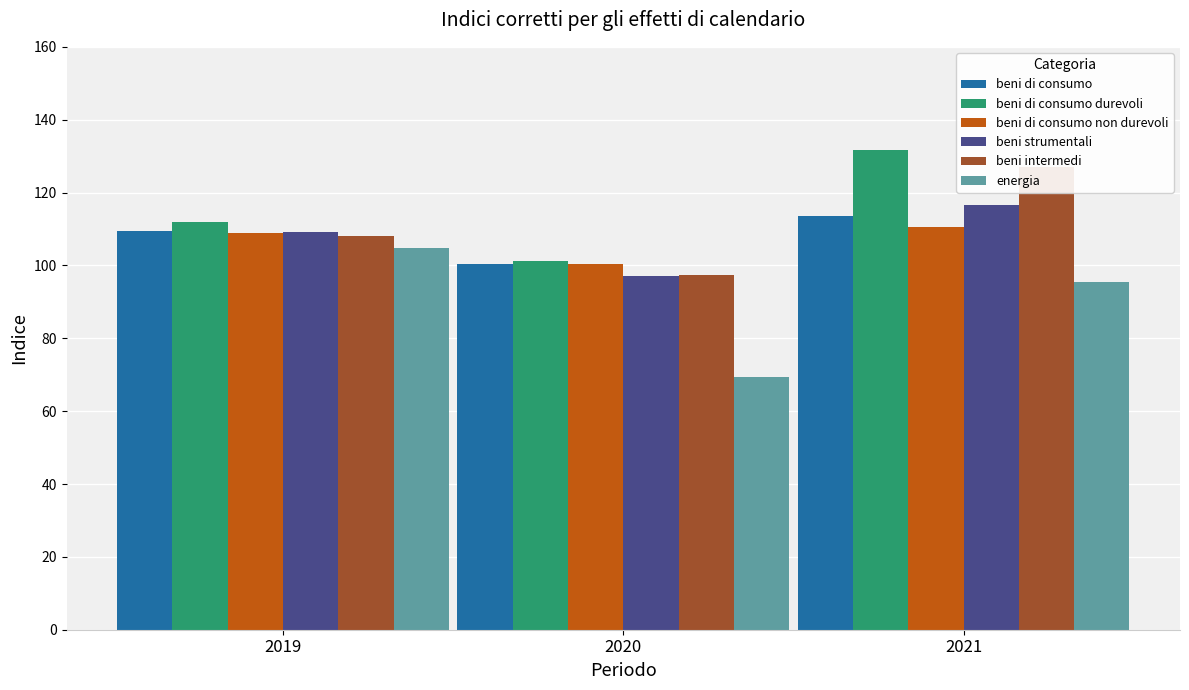

Is it true that beni di consumo non durevoli equals 109.0 at 2019?

True